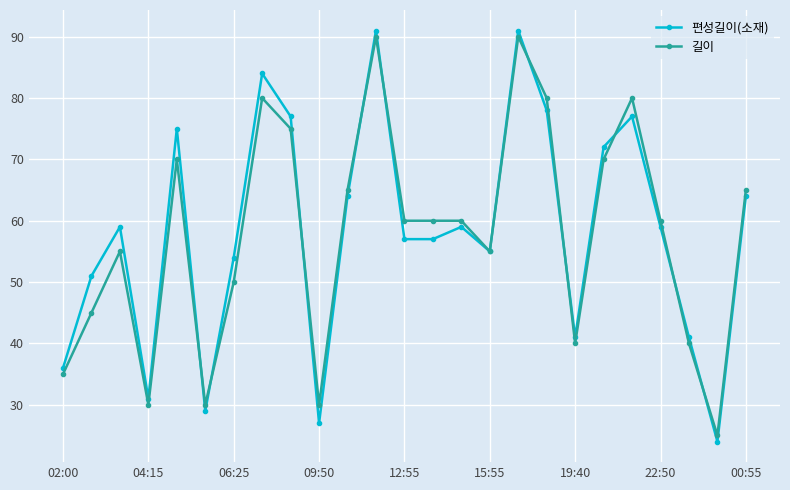

In 편성길이(소재), how many points are higher than both neighbors (excluding endpoints)?

7